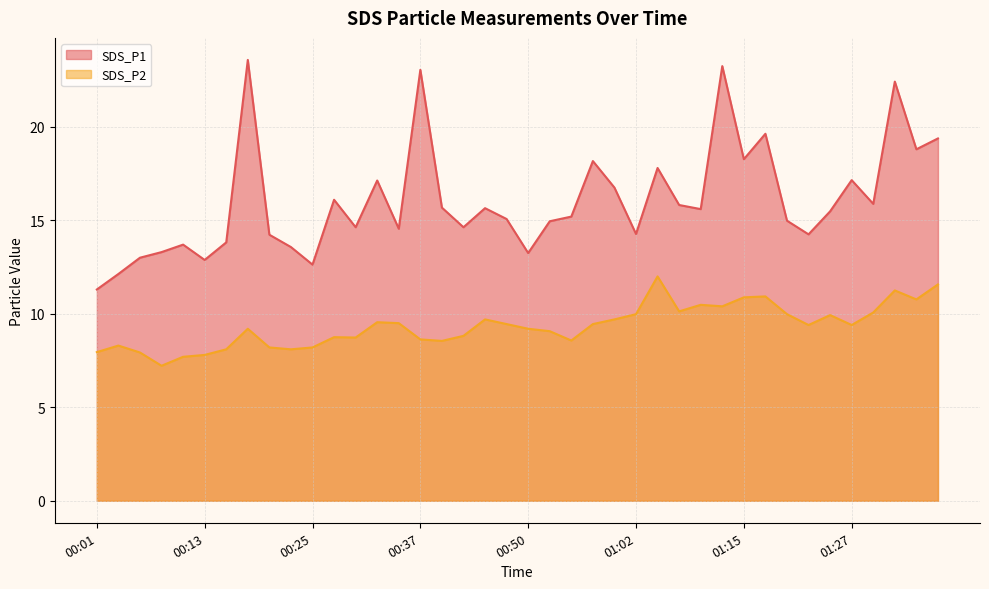

Reading left to right, list all the values displayed in this chart.

SDS_P1: 11.3	12.1	13.0	13.3	13.7	12.9	13.8	23.6	14.2	13.6	12.6	16.1	14.6	17.1	14.6	23.1	15.7	14.6	15.7	15.1	13.2	14.9	15.2	18.2	16.8	14.3	17.8	15.8	15.6	23.2	18.3	19.6	15.0	14.2	15.5	17.1	15.9	22.4	18.8	19.4
SDS_P2: 8.0	8.3	7.9	7.2	7.7	7.8	8.1	9.2	8.2	8.1	8.2	8.8	8.7	9.6	9.5	8.6	8.6	8.8	9.7	9.4	9.2	9.1	8.6	9.4	9.7	10.0	12.0	10.1	10.5	10.4	10.9	10.9	10.0	9.4	9.9	9.4	10.1	11.2	10.8	11.6